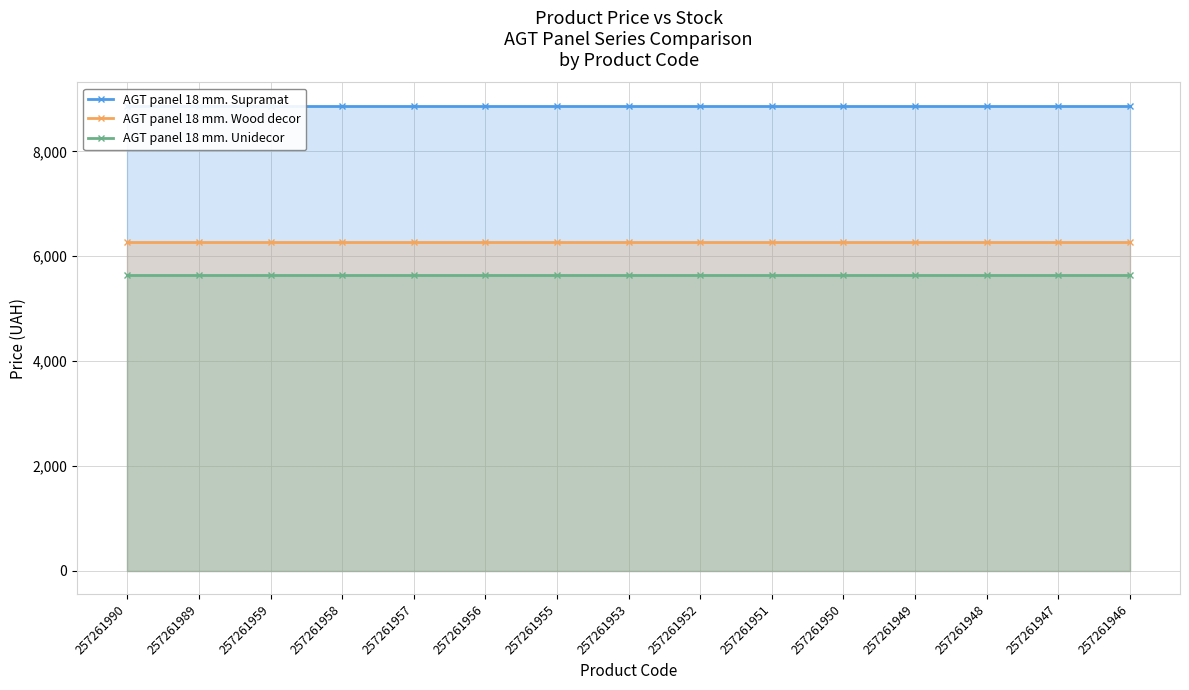

True or false: AGT panel 18 mm. Supramat and AGT panel 18 mm. Wood decor intersect in this chart.

False